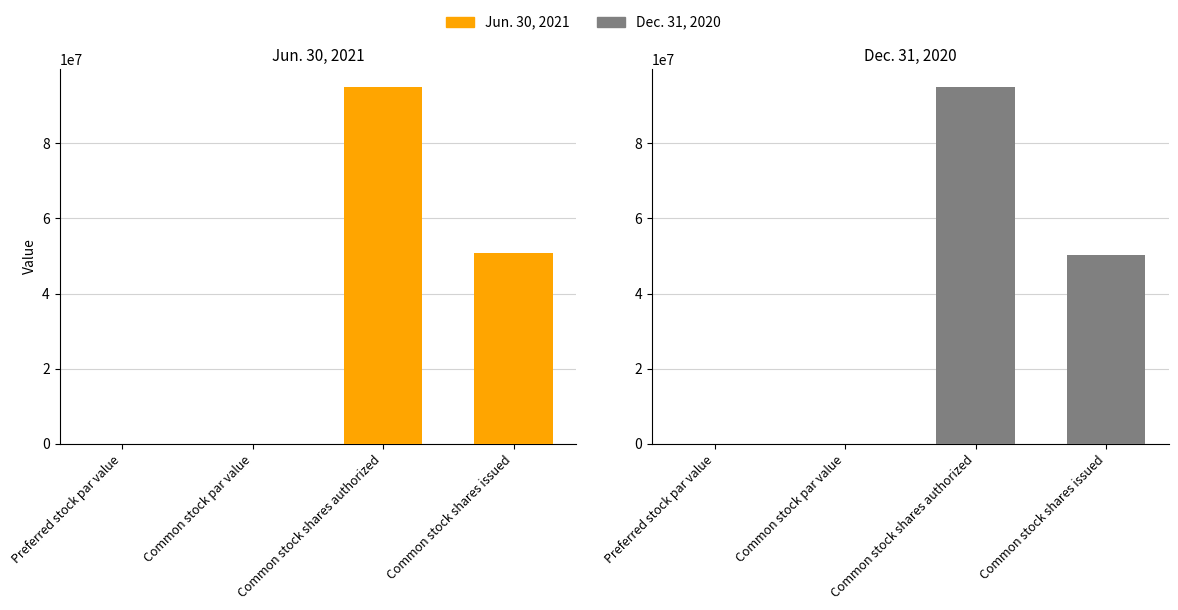

List the series in order of their peak value, lowest first.

Jun. 30, 2021, Dec. 31, 2020